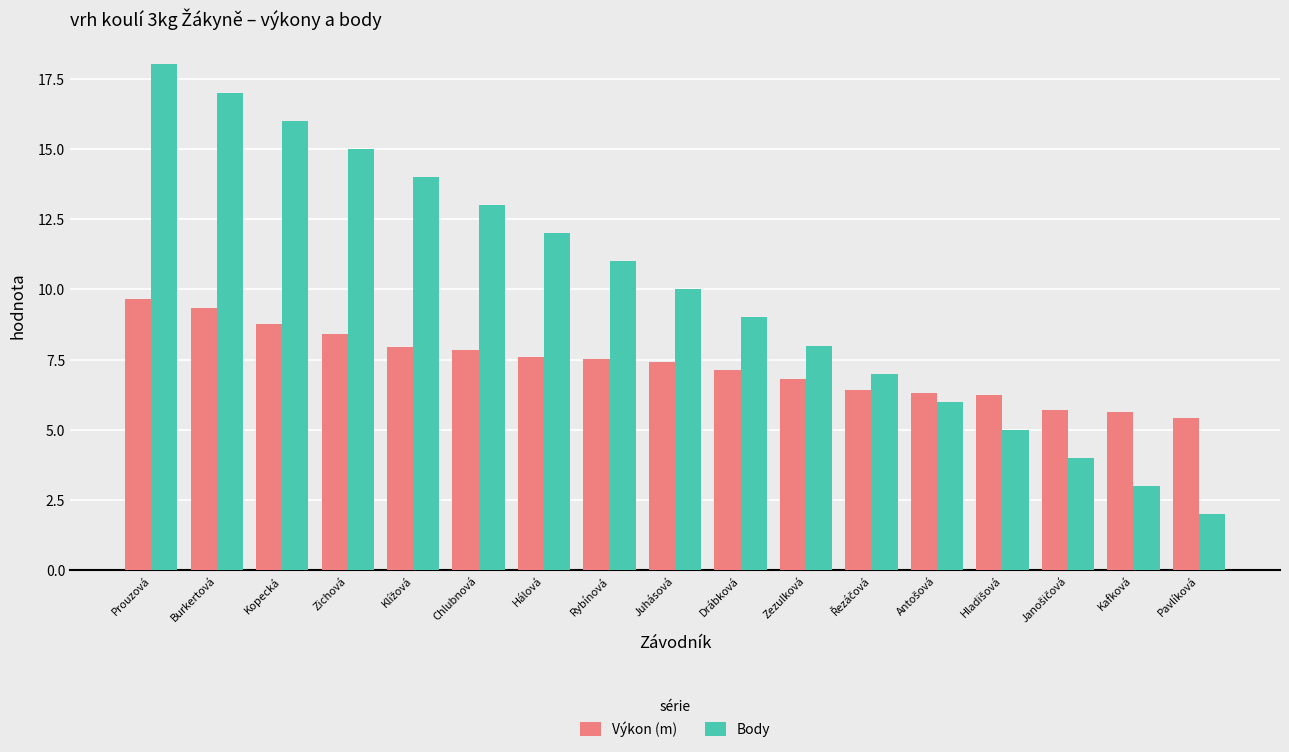

What is the smallest value displayed?

2.0